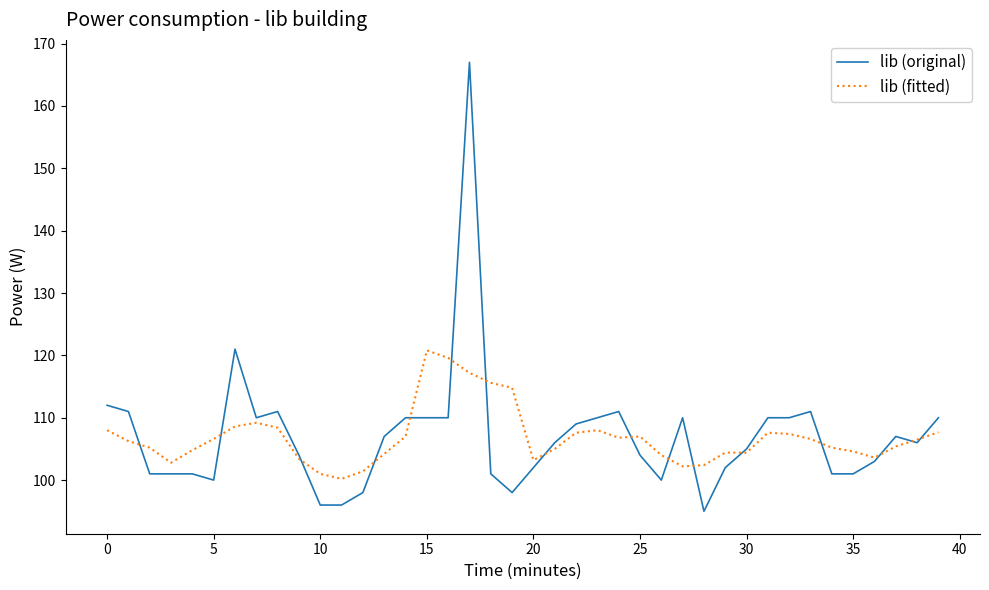

What is the highest value of the lib (fitted) series?

120.8